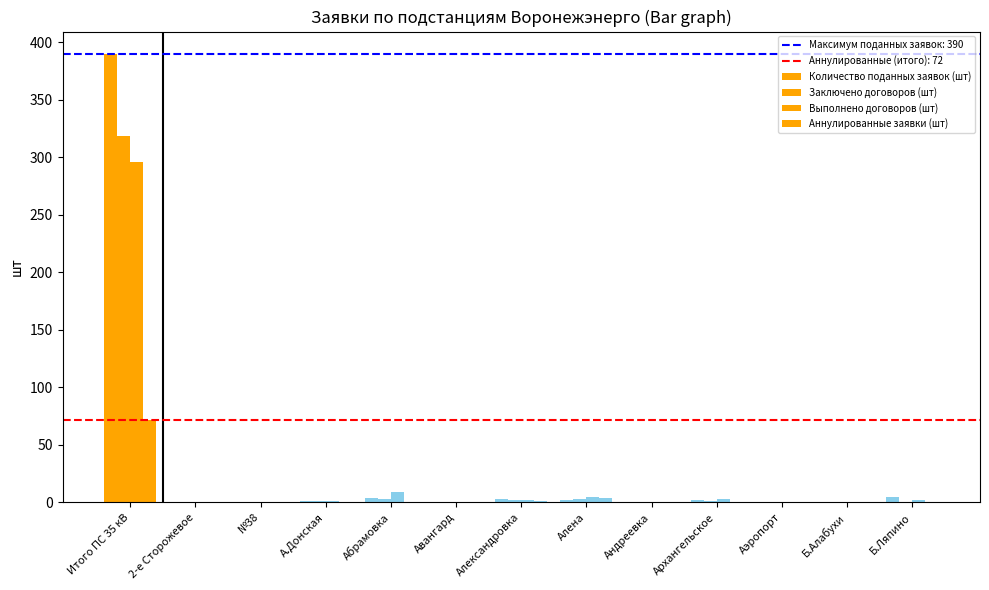

What is the average value of the Выполнено договоров (шт) series?

24